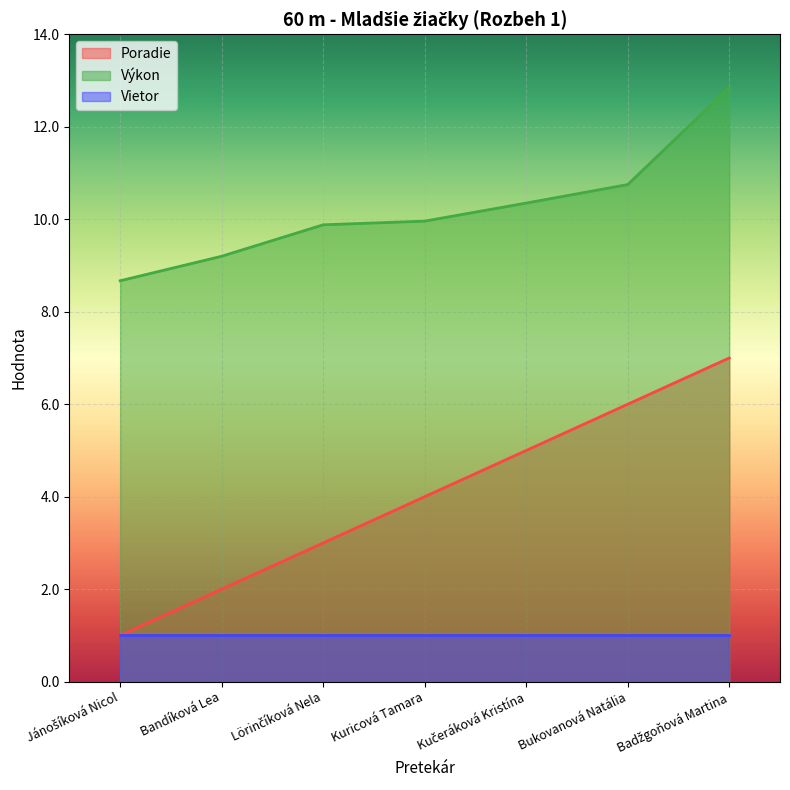

Is it true that Výkon equals 10.0 at Kuricová Tamara?

True